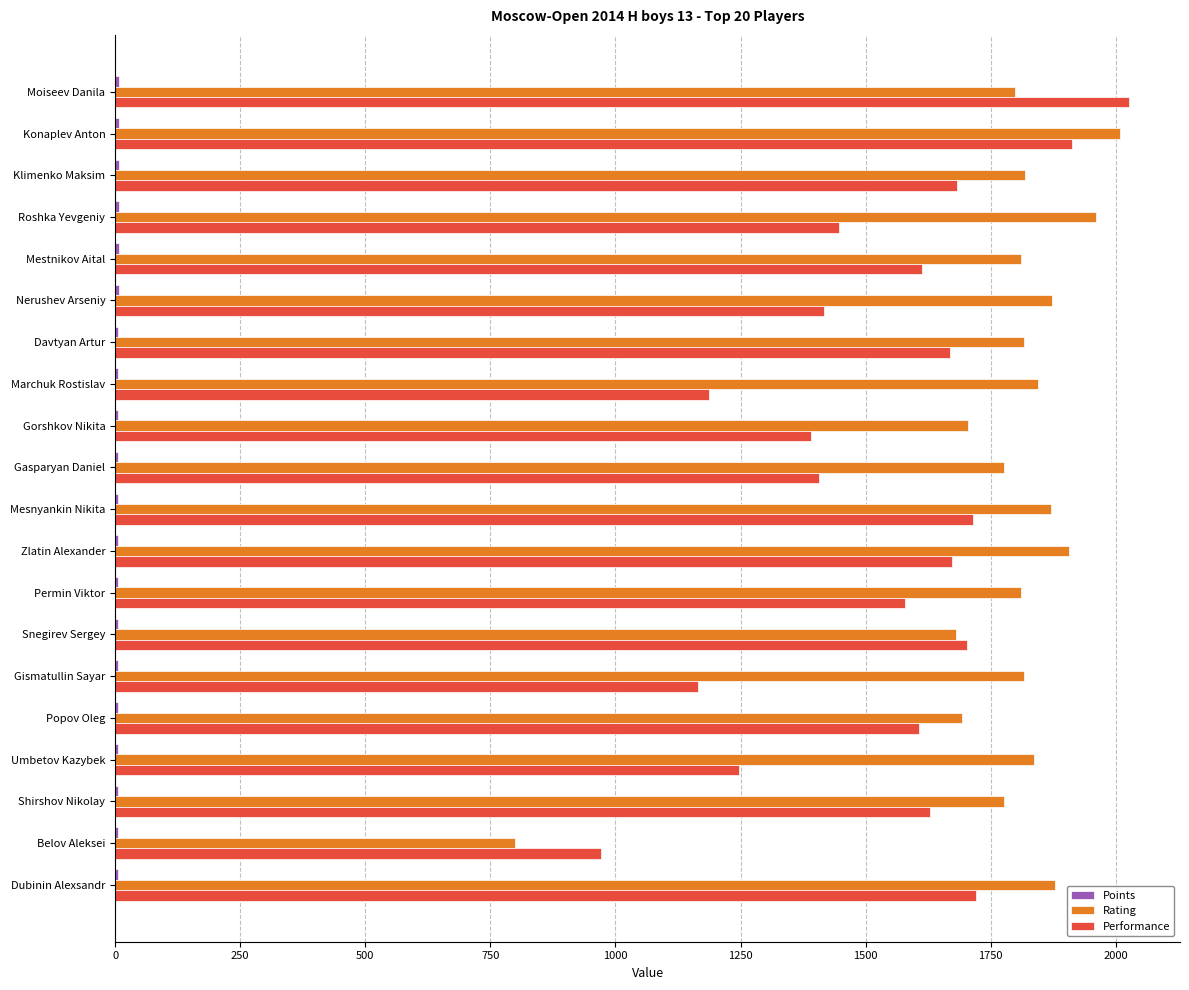

The Rating series shows 1817.0 at Gismatullin Sayar. True or false?

True